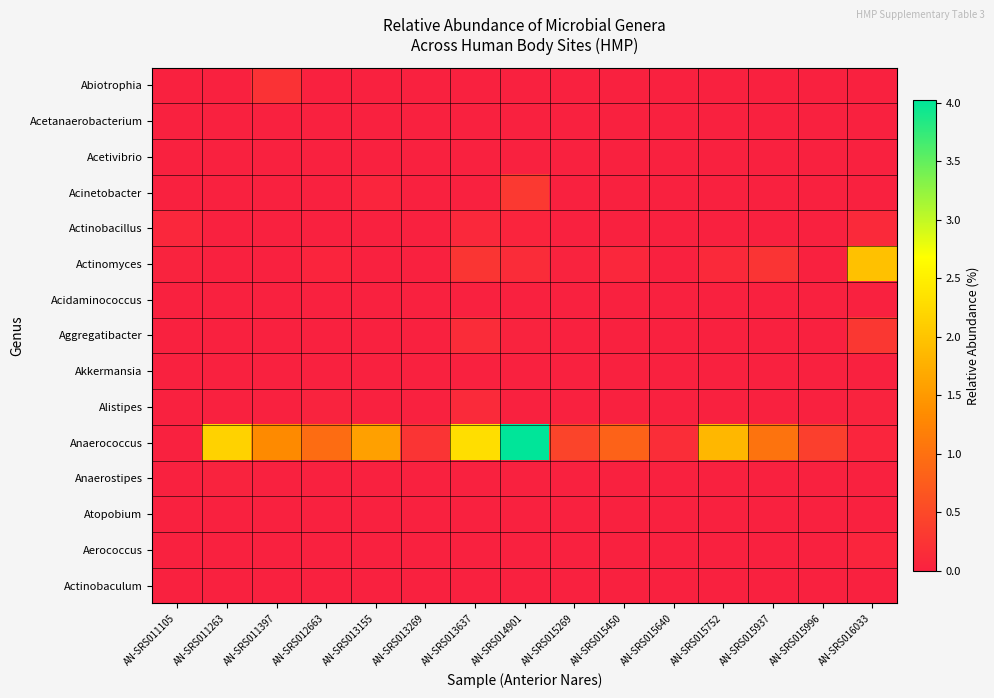

What is the difference between the highest and lowest values at AN-SRS011263?

2.2